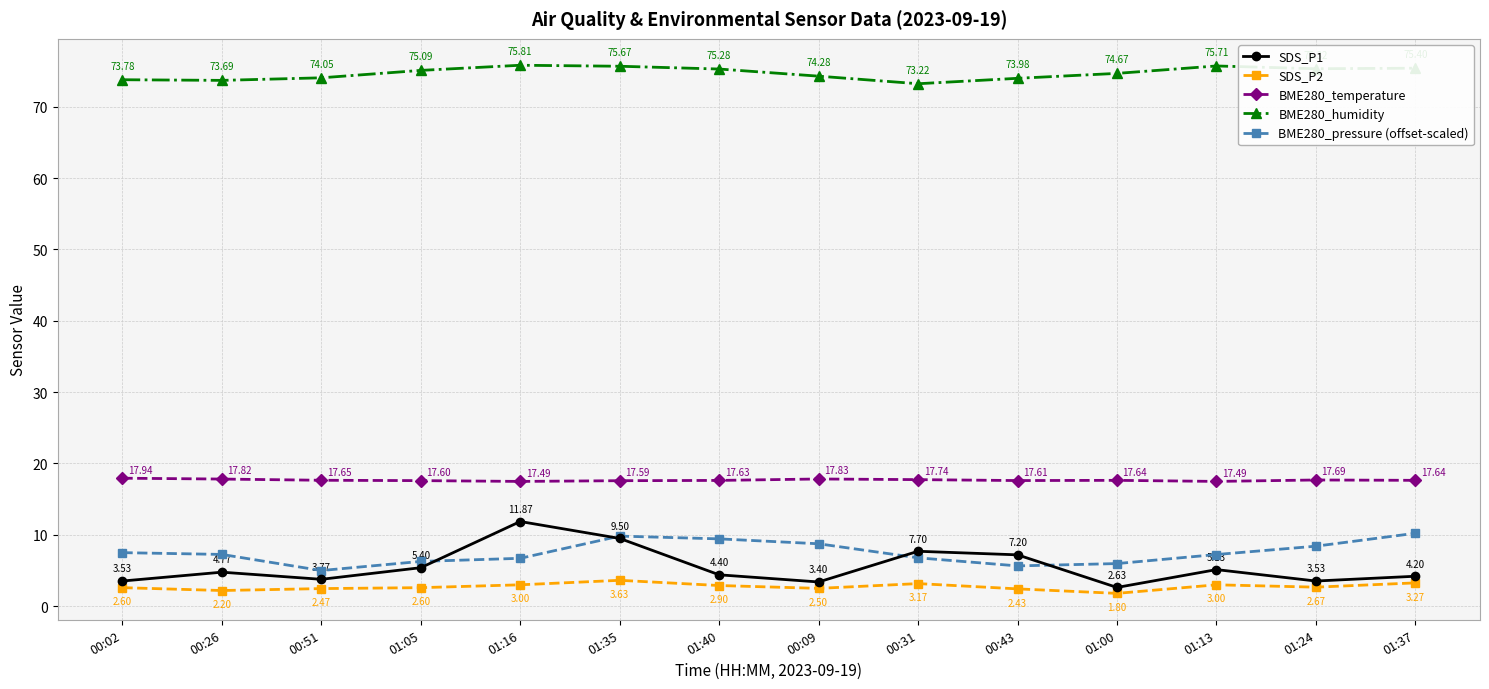

What is the difference between the highest and lowest values at 01:05?

72.5